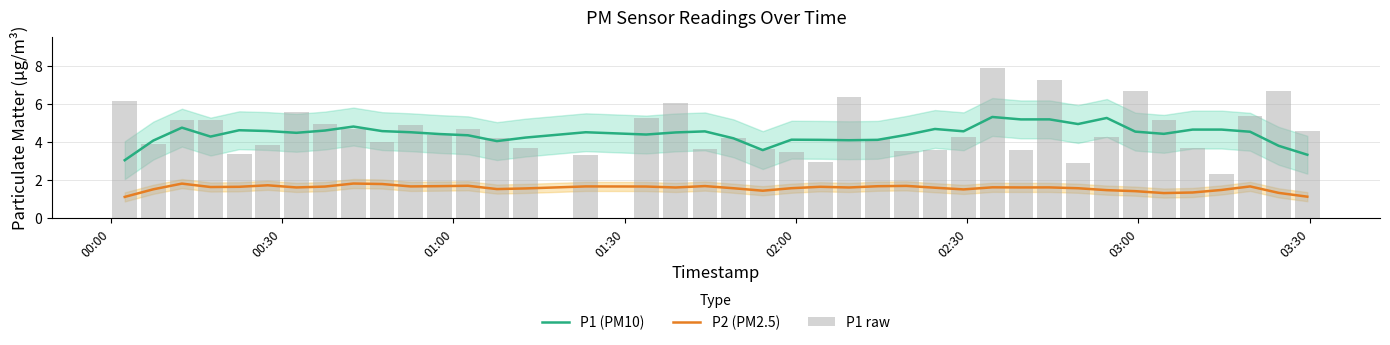

True or false: P2 (PM2.5) and P1 (PM10) cross at least once.

False